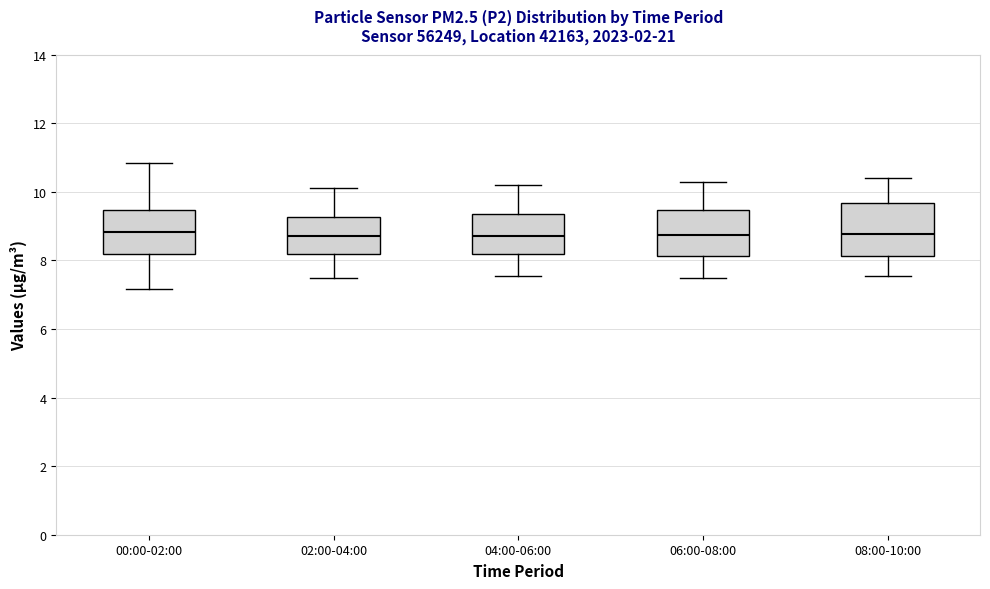

Which box is the tallest, from its lower edge to its upper edge?

08:00-10:00